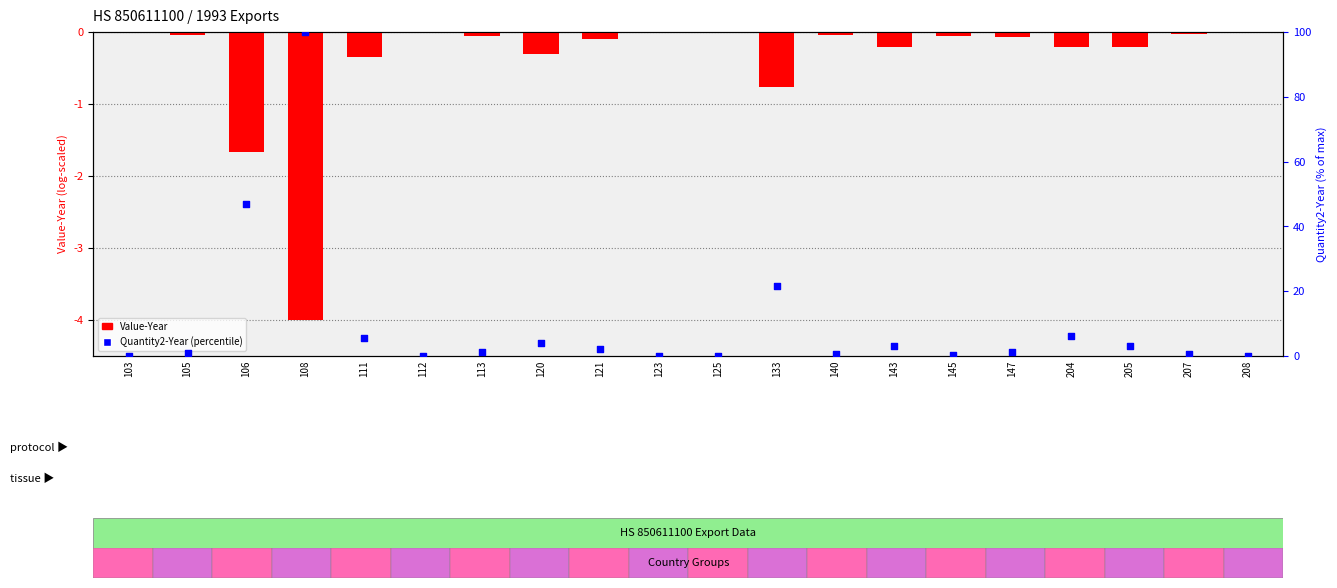

At which category is the sum across all series the highest?

108